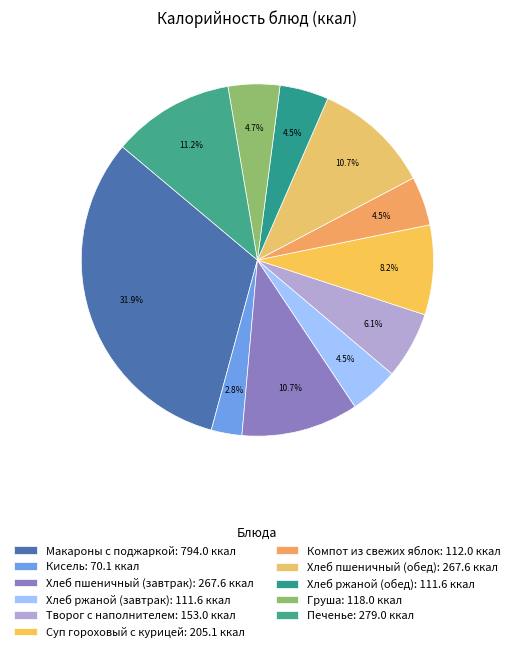

Which category has the smallest portion of the pie?

Кисель